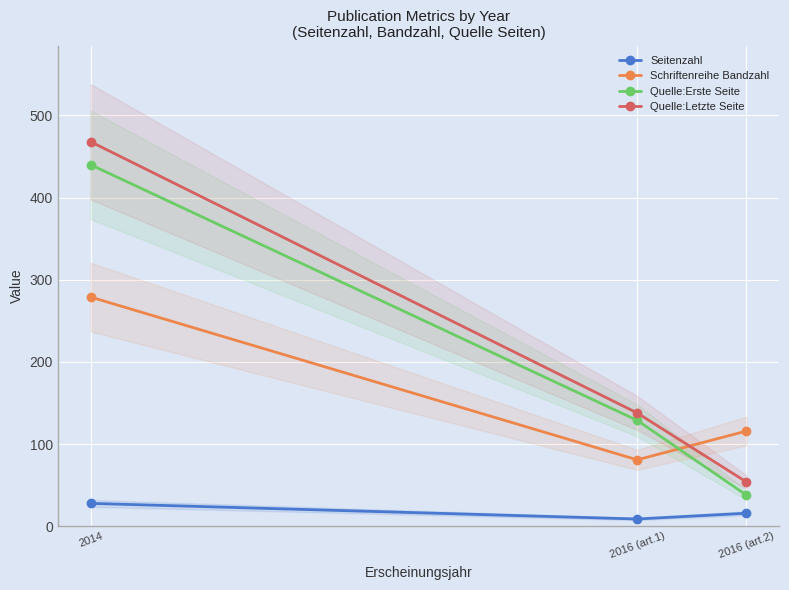

Reading left to right, list all the values displayed in this chart.

Seitenzahl: 28	9	16
Schriftenreihe Bandzahl: 279	81	116
Quelle:Erste Seite: 440	129	38
Quelle:Letzte Seite: 468	138	54